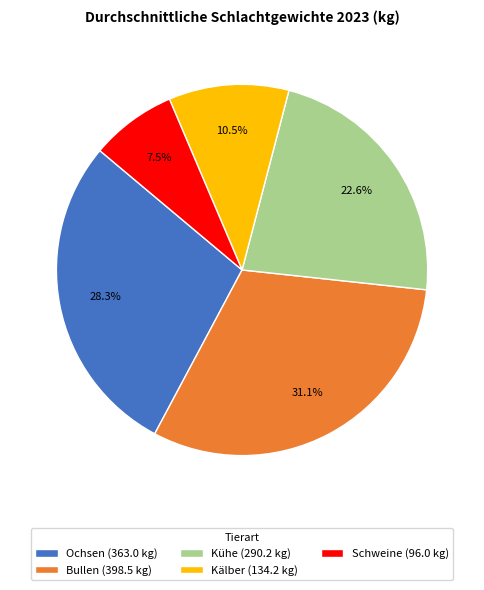

Rank the categories by value from lowest to highest.

Schweine (96.0 kg), Kälber (134.2 kg), Kühe (290.2 kg), Ochsen (363.0 kg), Bullen (398.5 kg)